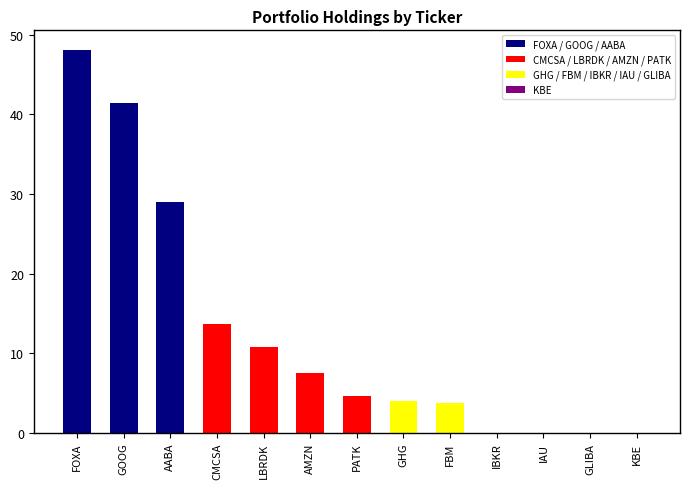

What is the maximum value shown in the chart?

48.1